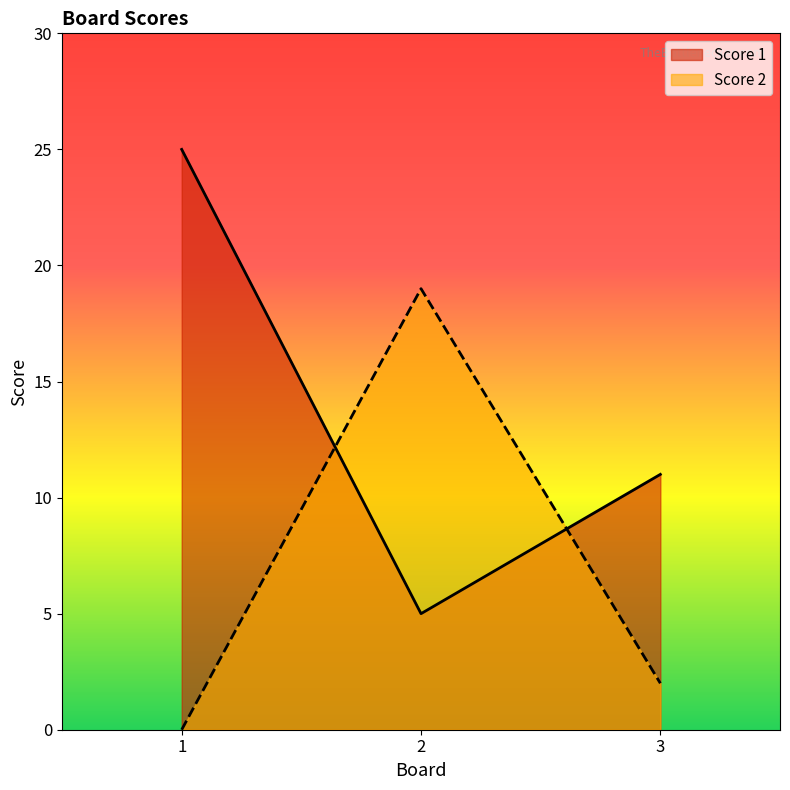

At which category is the sum across all series the highest?

1